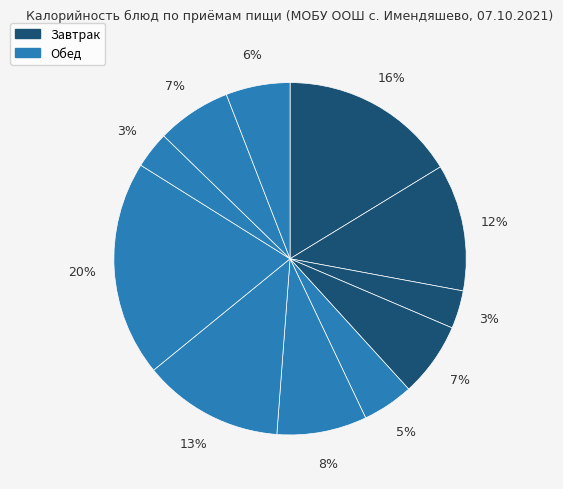

How many segments does this pie chart have?

11